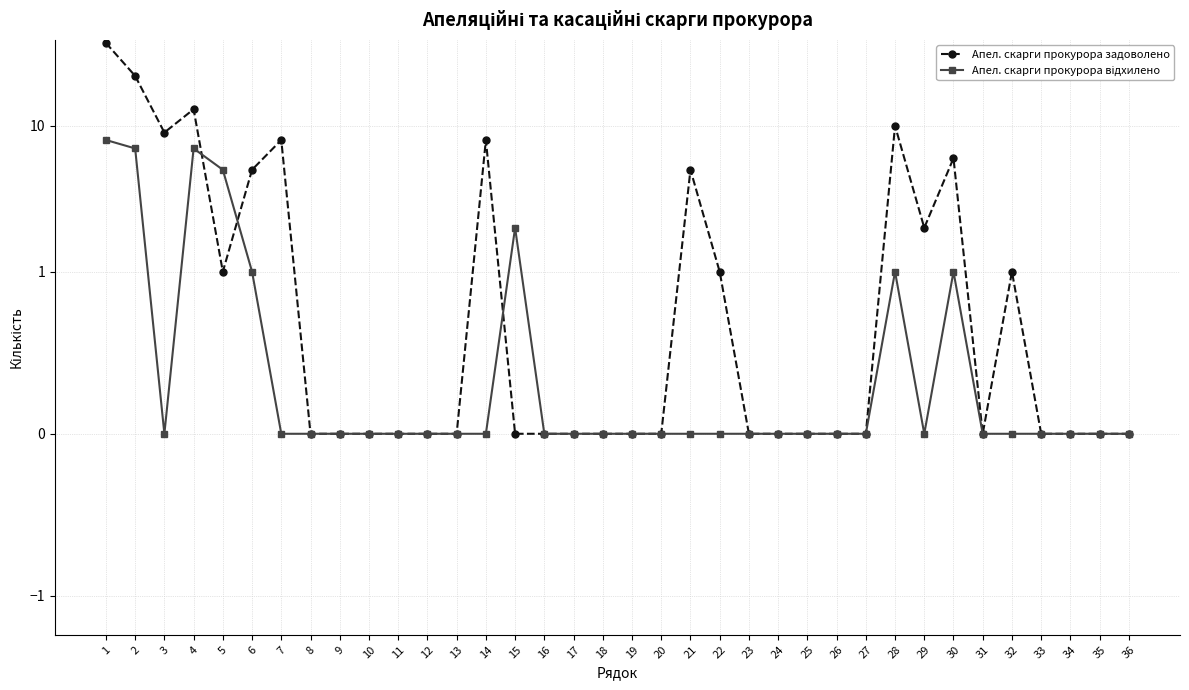

How many times do Апел. скарги прокурора задоволено and Апел. скарги прокурора відхилено cross each other?

3